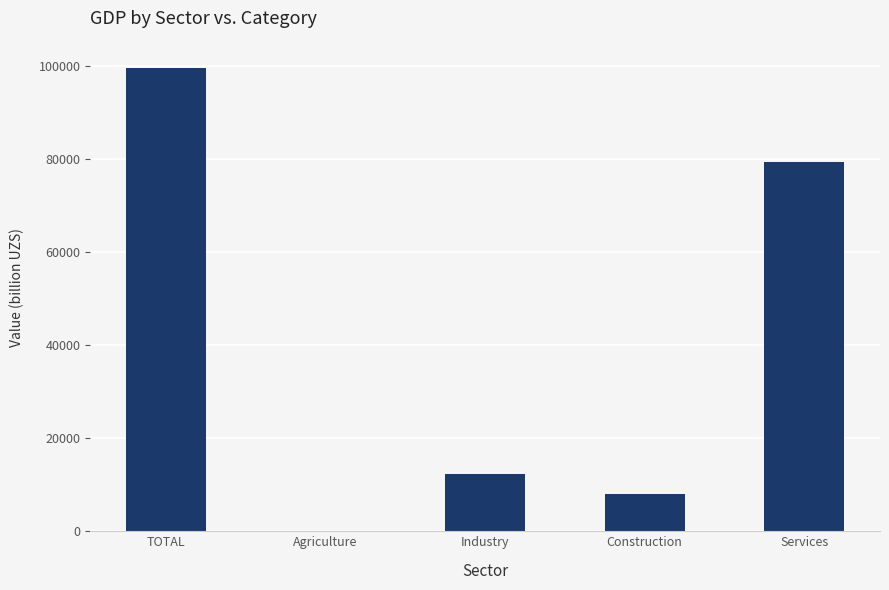

At which label does the data first exceed 12256?

TOTAL